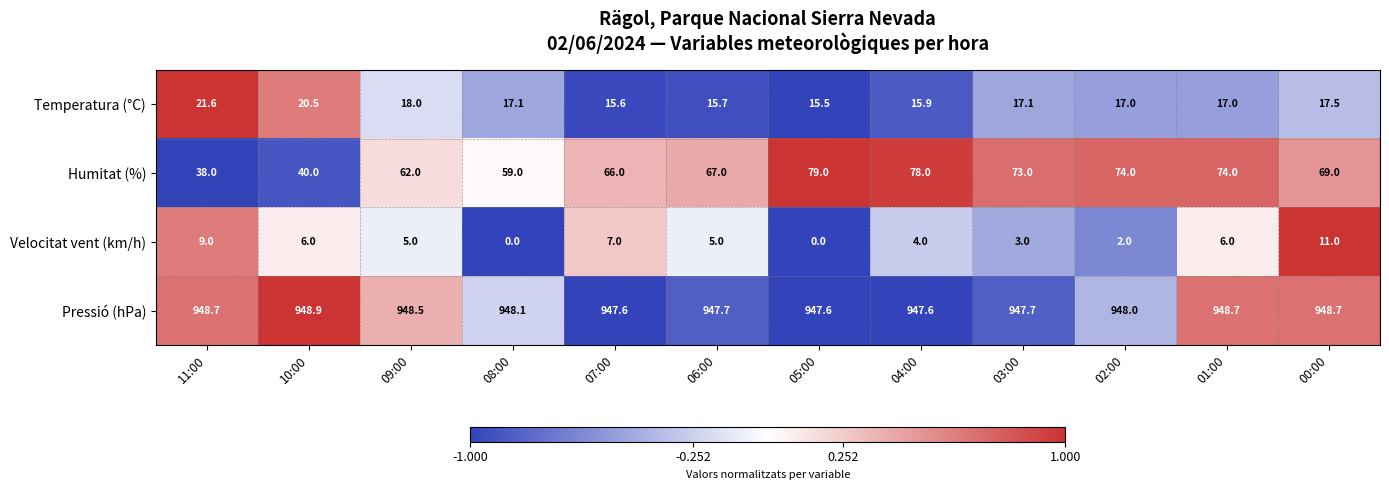

What is the smallest value displayed?

0.0